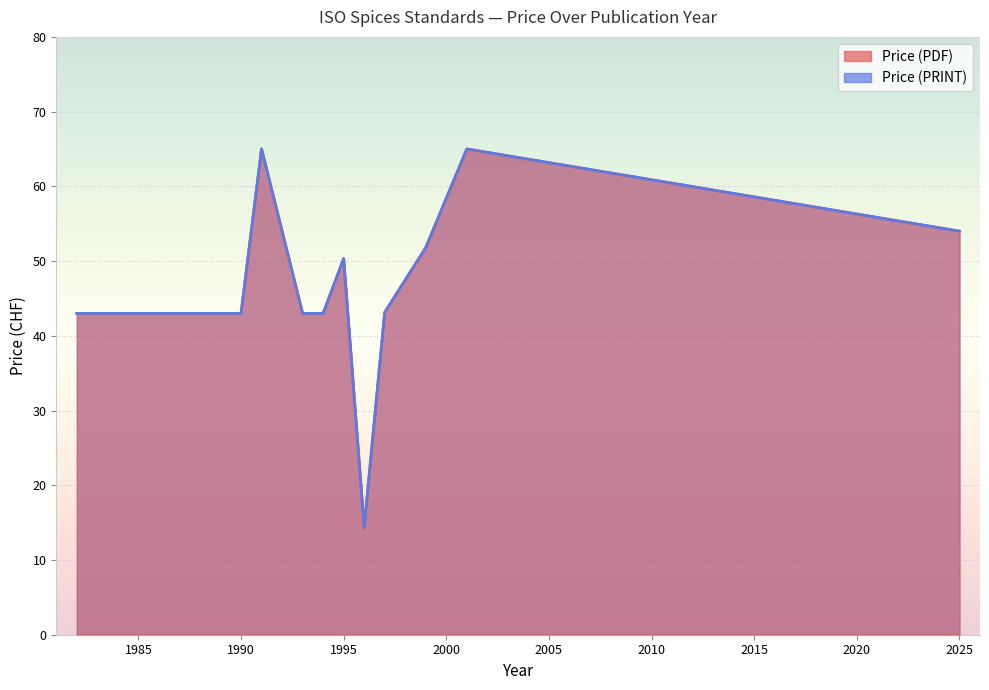

Which has a higher value, 1993 or 1990?

1993